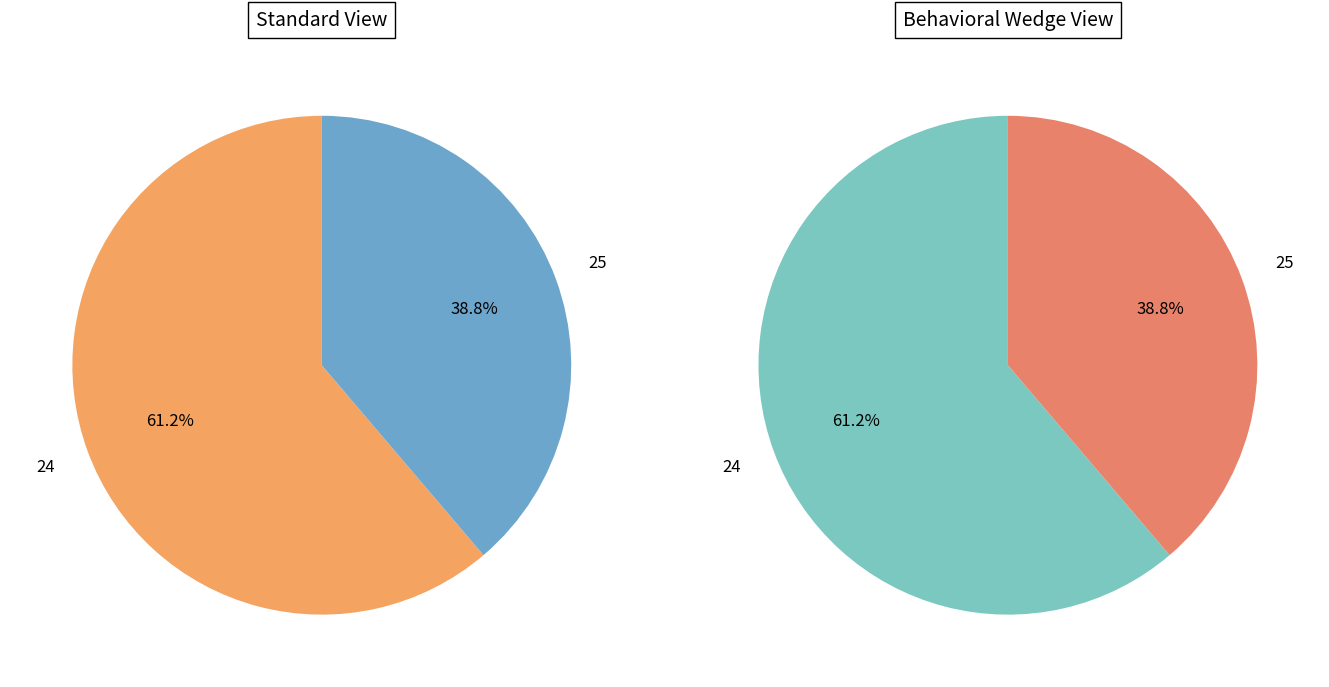

Is the sum of 24 and 25 greater than half?

Yes